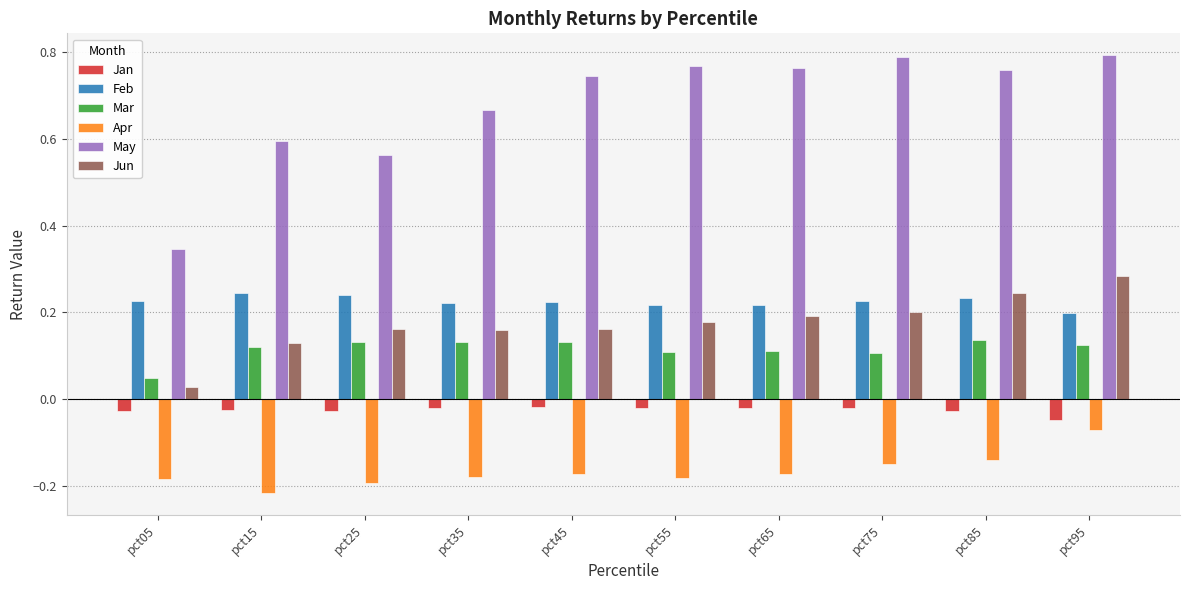

List the series in order of their peak value, highest first.

May, Jun, Feb, Mar, Jan, Apr